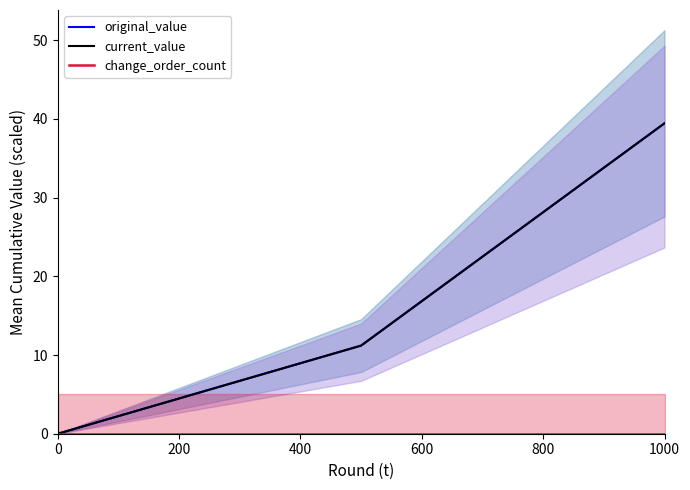

How many values in original_value are above zero?

2